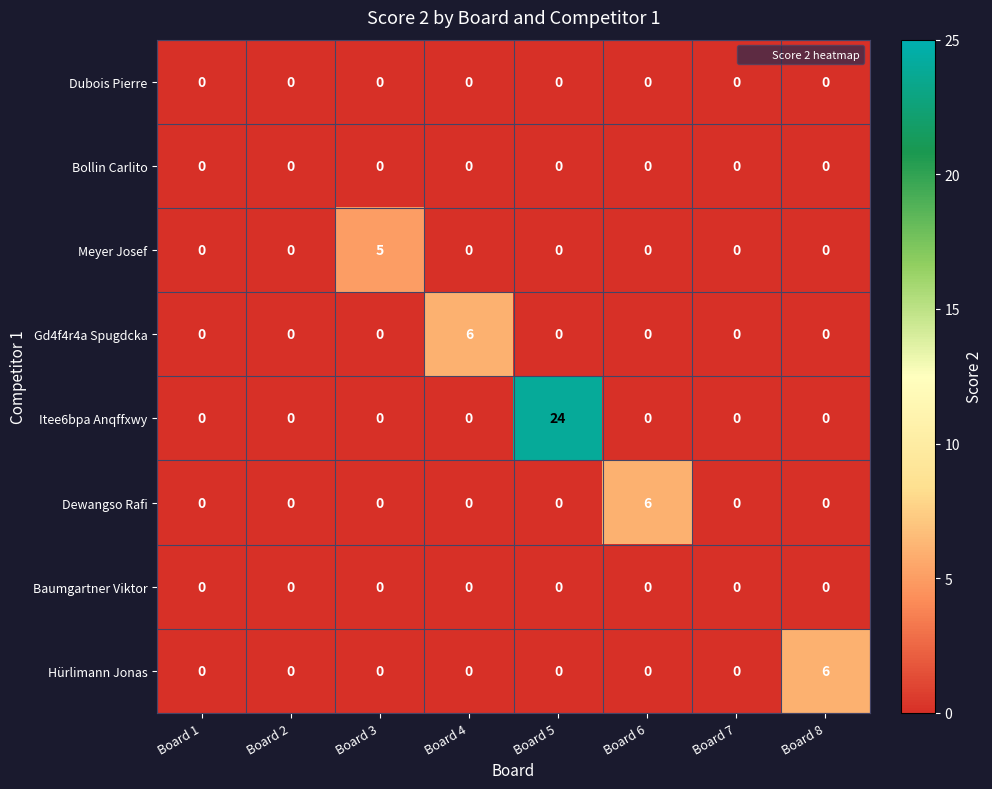

At which category is the sum across all series the highest?

Board 5